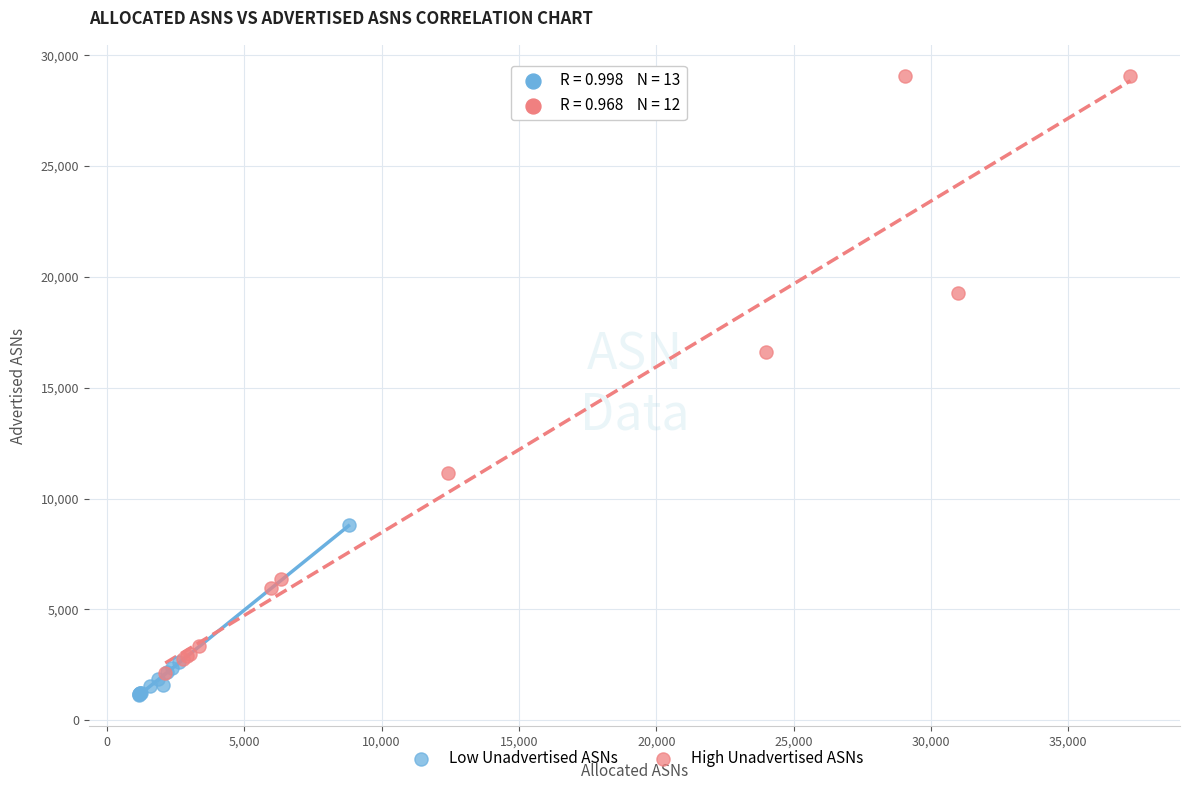

Which series has the widest spread of Y values?

High Unadvertised ASNs